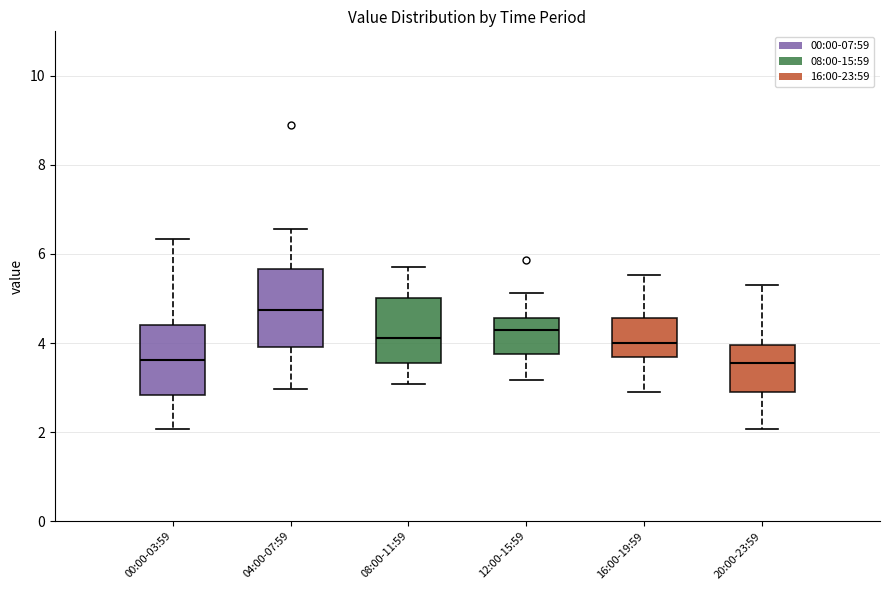

Reading left to right, transcribe this box plot: for each box, give where its median line is, the range the box spans, and where its two whiskers end, as read against the y-axis. The values are not printed on the chart, so give them approximately, as read against the axis.

00:00-03:59: median 3.6, box 2.8 to 4.4, whiskers 2.0 to 6.4
04:00-07:59: median 4.8, box 4.0 to 5.6, whiskers 3.0 to 6.6
08:00-11:59: median 4.2, box 3.6 to 5.0, whiskers 3.0 to 5.8
12:00-15:59: median 4.2, box 3.8 to 4.6, whiskers 3.2 to 5.2
16:00-19:59: median 4.0, box 3.6 to 4.6, whiskers 3.0 to 5.6
20:00-23:59: median 3.6, box 2.8 to 4.0, whiskers 2.0 to 5.4